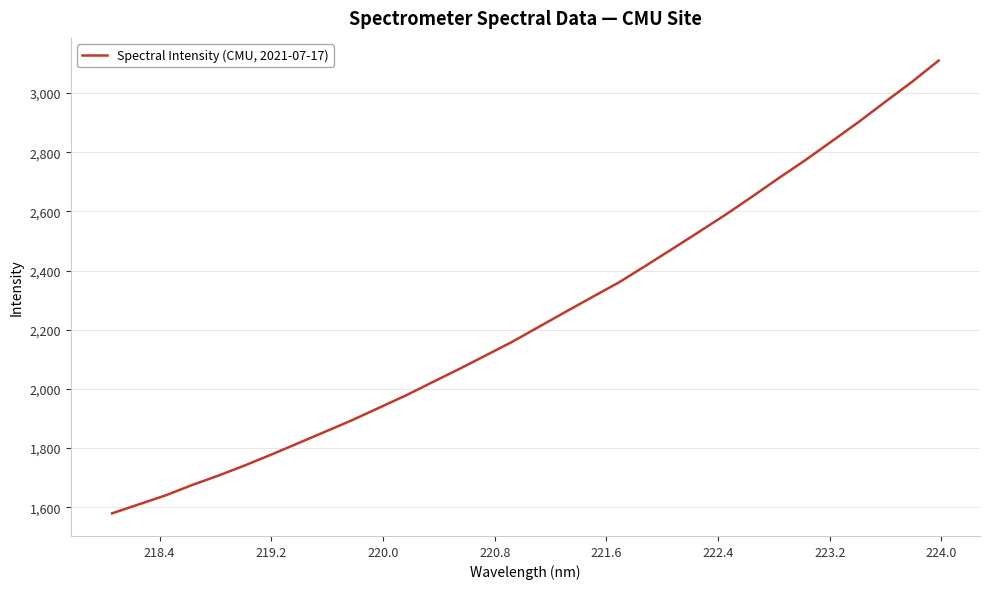

What is the greatest value displayed?

3110.0